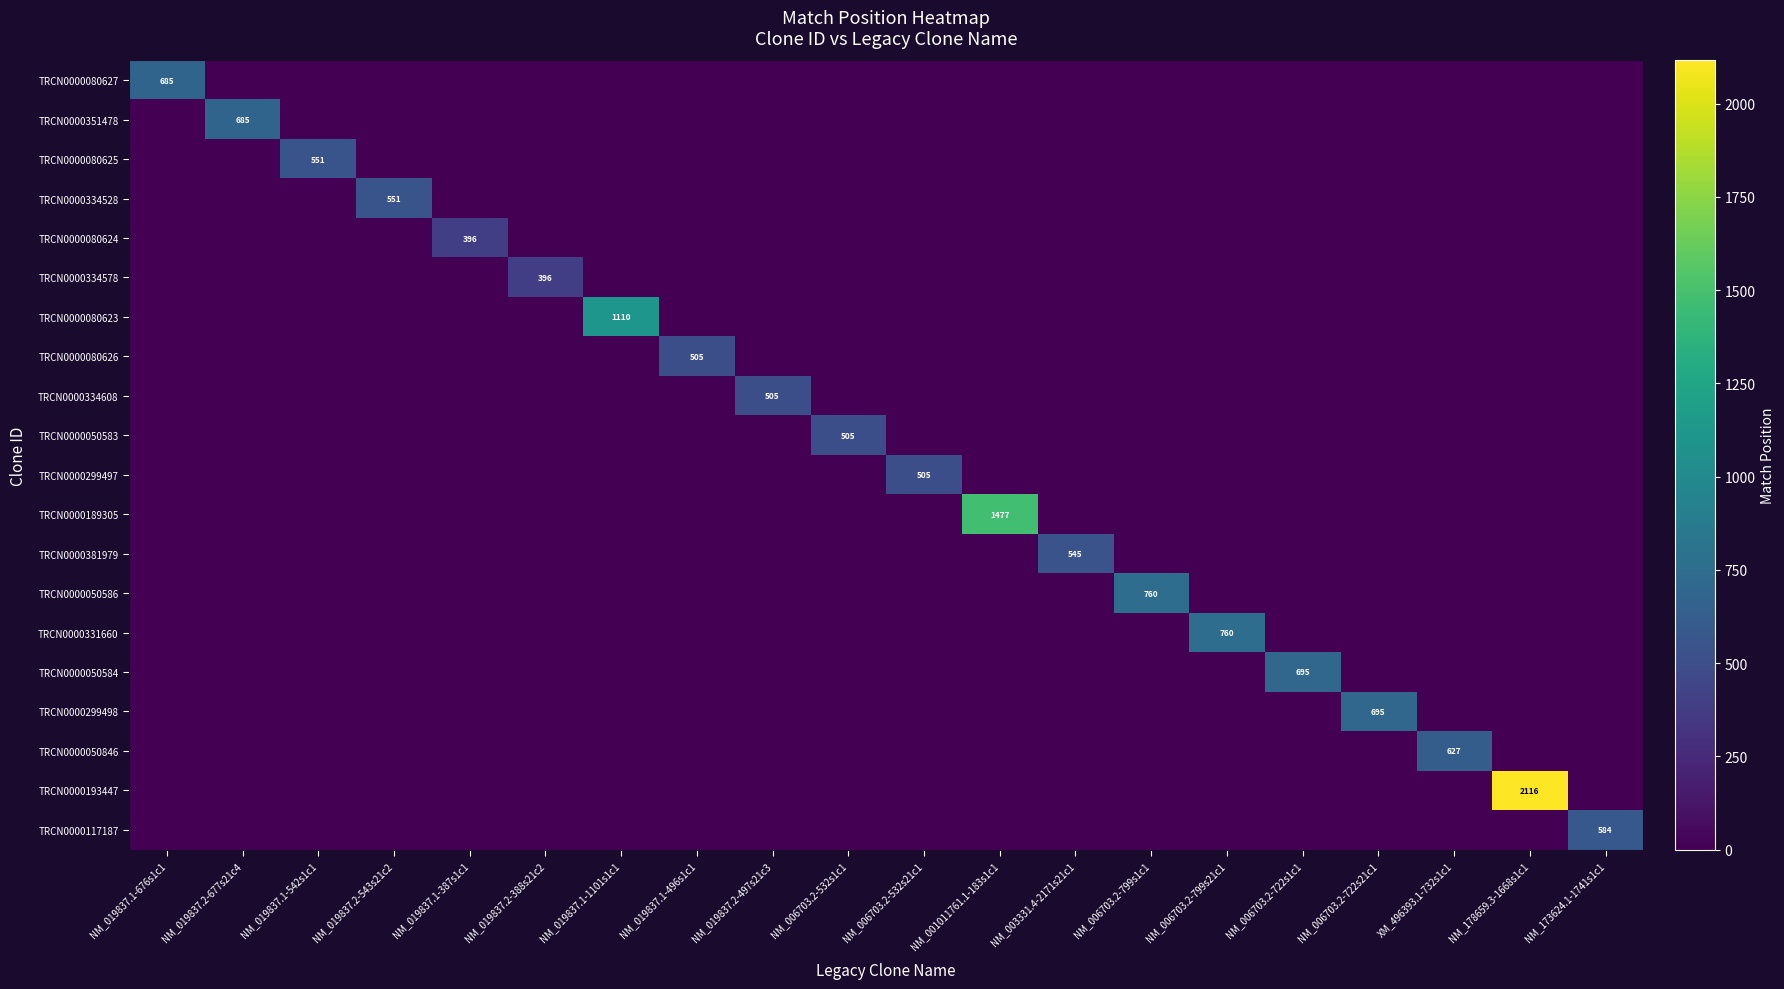

List the series in order of their peak value, lowest first.

TRCN0000080624, TRCN0000334578, TRCN0000080626, TRCN0000334608, TRCN0000050583, TRCN0000299497, TRCN0000381979, TRCN0000080625, TRCN0000334528, TRCN0000117187, TRCN0000050846, TRCN0000080627, TRCN0000351478, TRCN0000050584, TRCN0000299498, TRCN0000050586, TRCN0000331660, TRCN0000080623, TRCN0000189305, TRCN0000193447